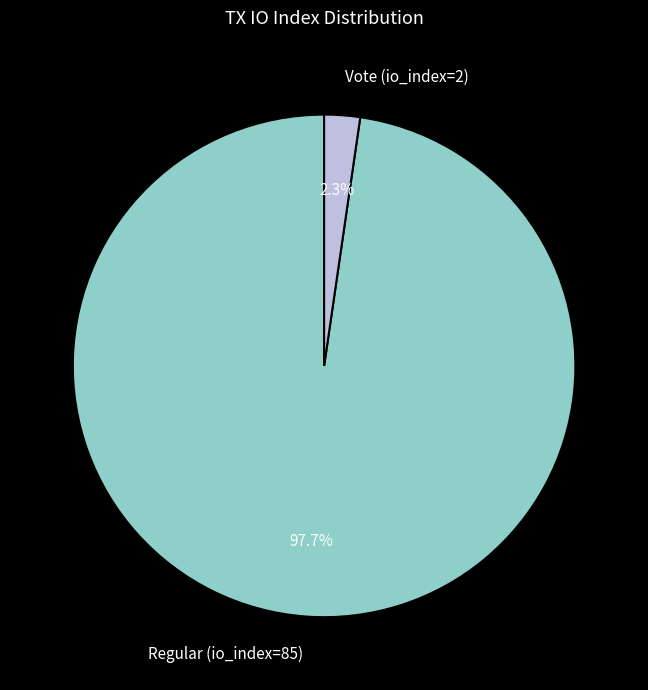

The Regular (io_index=85) slice represents 98% of the pie. True or false?

True